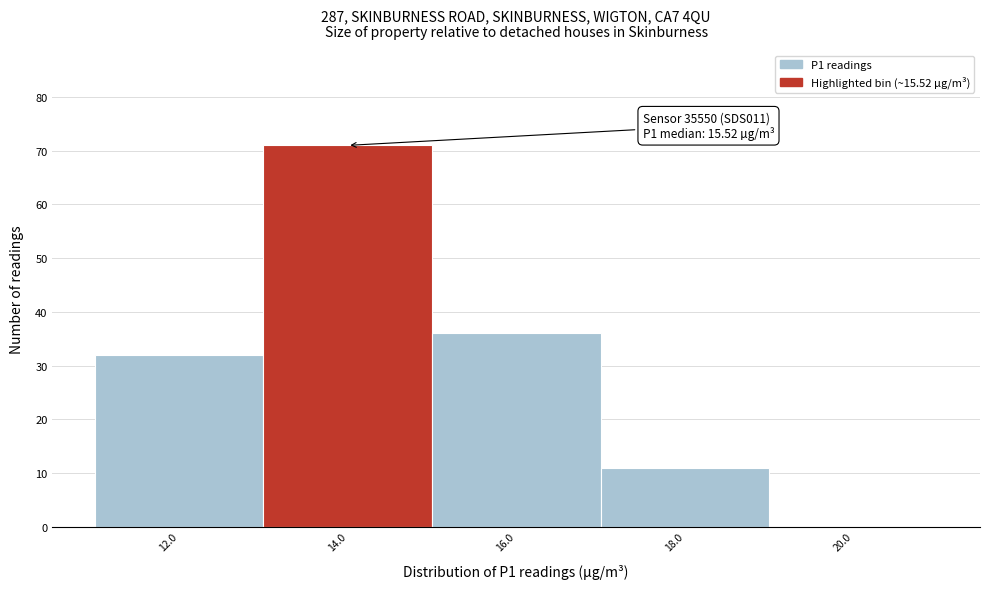

Reading left to right, list all the values displayed in this chart.

12.0=32	14.0=71	16.0=36	18.0=11	20.0=0